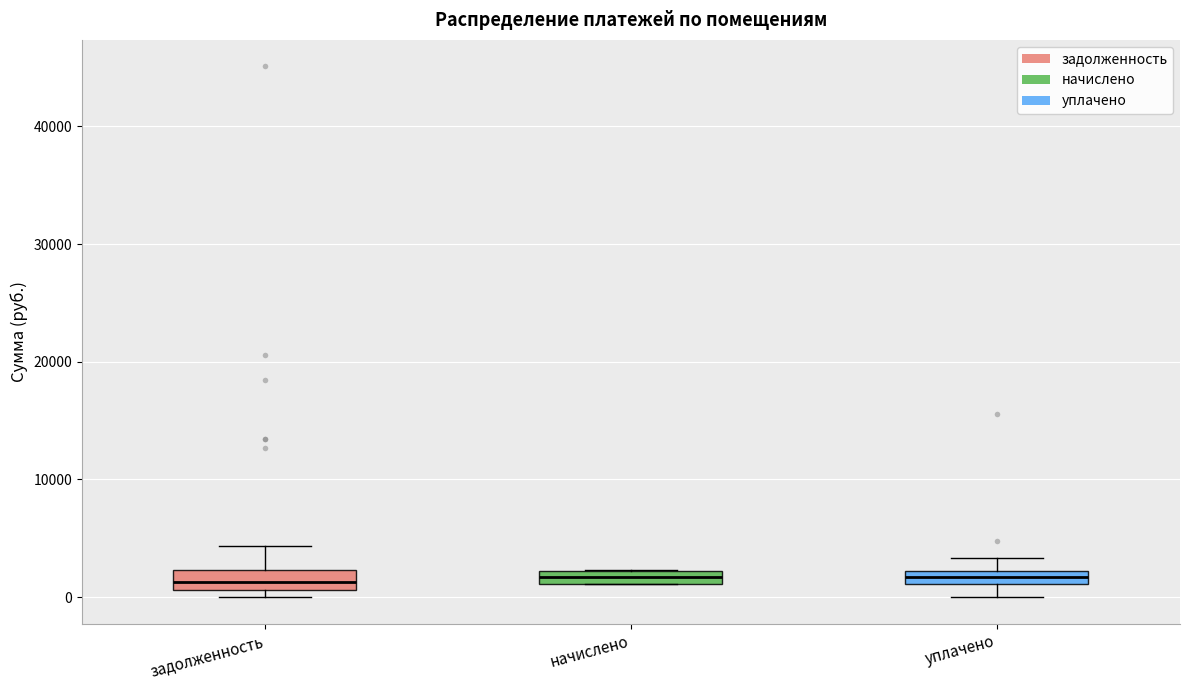

Where is the upper edge of the box for начислено on the y-axis? The values are not printed on the chart, so give them approximately, as read against the axis.

2000